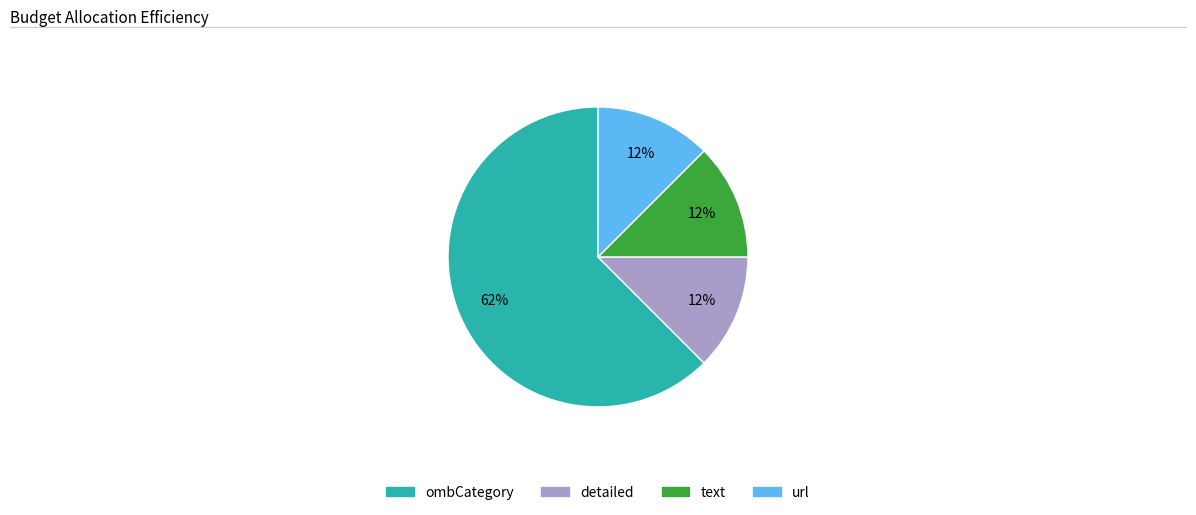

Combined, do text and url account for over 50%?

No